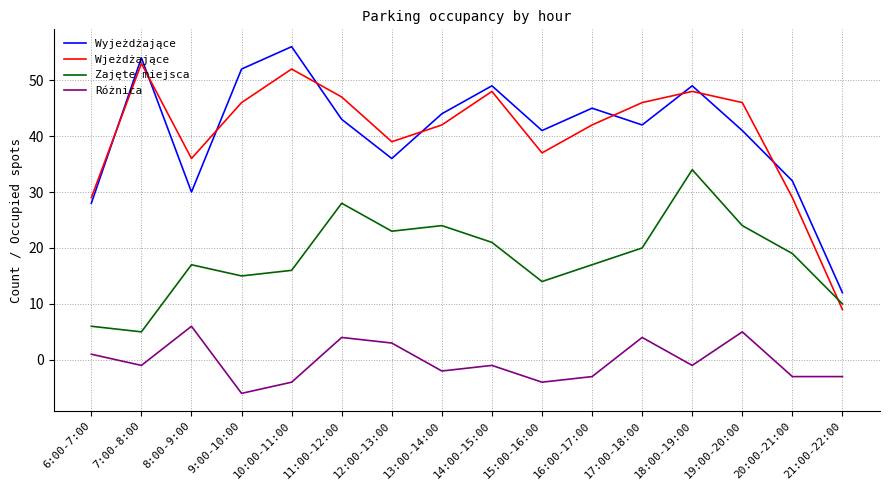

The value of Zajęte miejsca at 9:00-10:00 is 15. True or false?

True